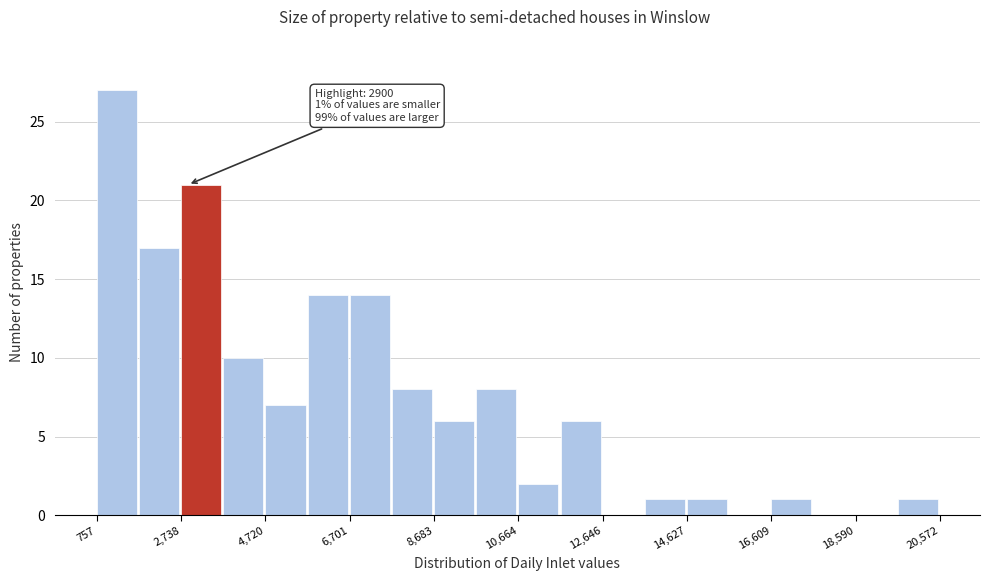

Which range on the x-axis has the tallest bar?

800 to 1800